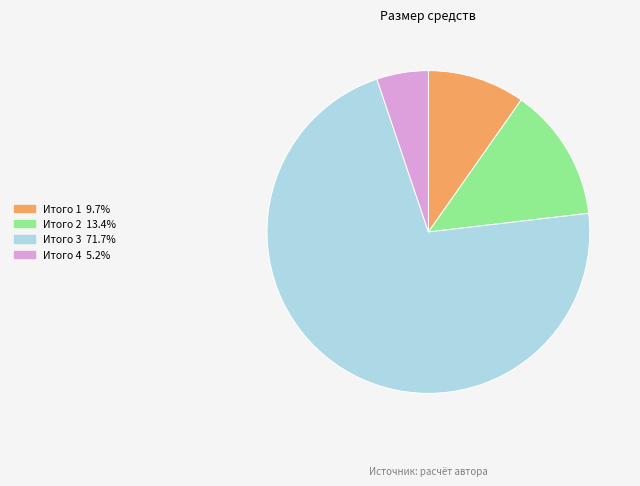

Which slice is the largest?

Итого 3